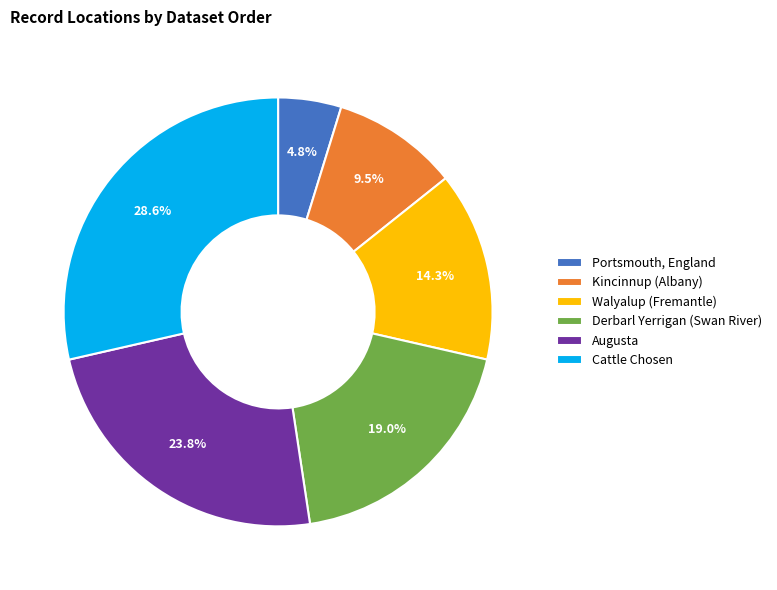

What is the ratio of the value at Kincinnup (Albany) to the value at Walyalup (Fremantle)?

0.7